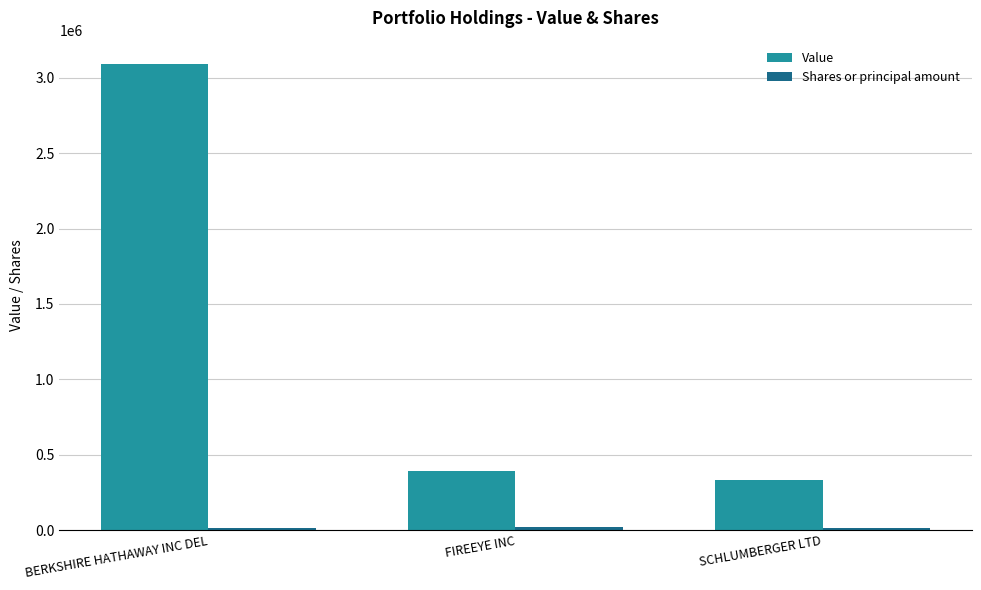

Rank the categories by Value value from lowest to highest.

SCHLUMBERGER LTD, FIREEYE INC, BERKSHIRE HATHAWAY INC DEL